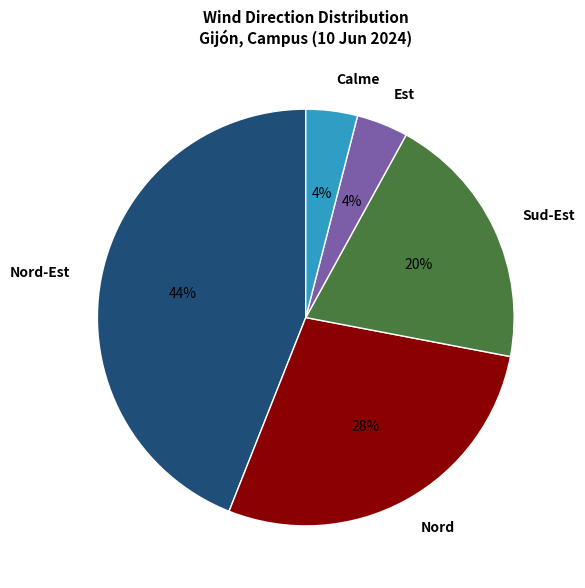

Is there a majority slice in this chart?

No